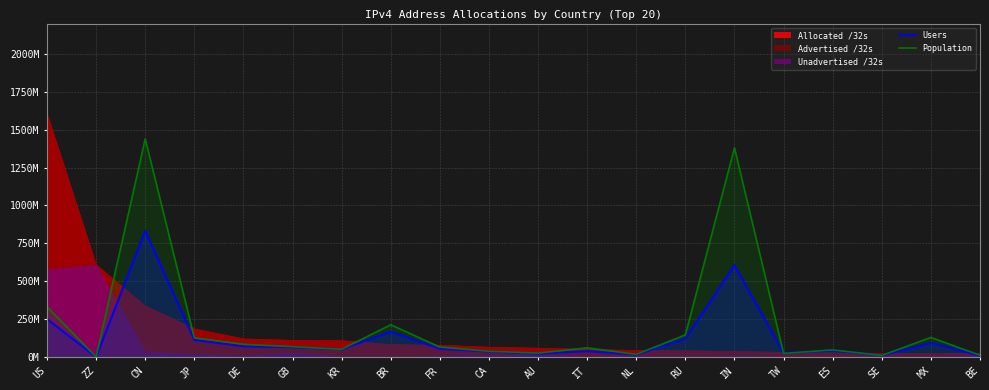

What is the label of the 18th point from the left?

SE